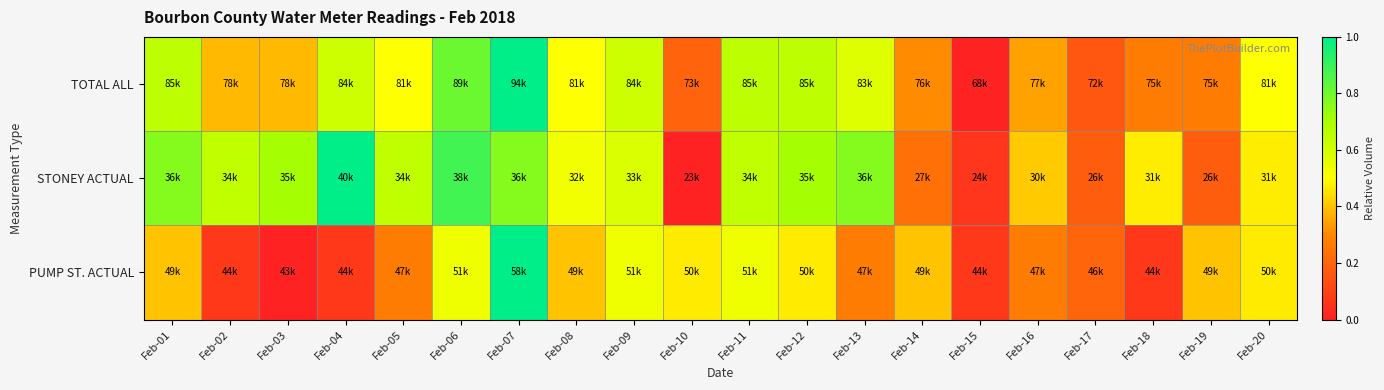

List the series in order of their peak value, lowest first.

TOTAL ALL, STONEY ACTUAL, PUMP ST. ACTUAL